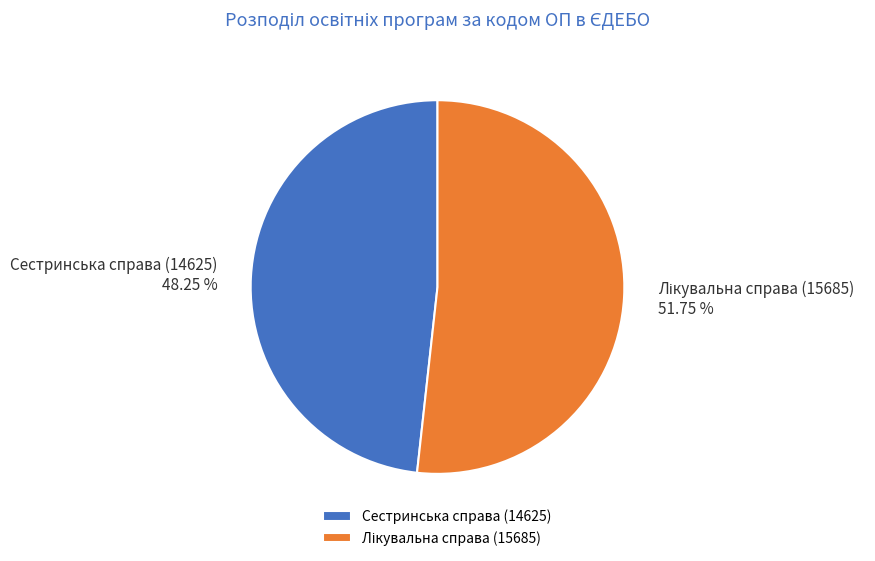

To the nearest percent, what portion does Сестринська справа (14625) represent?

48%